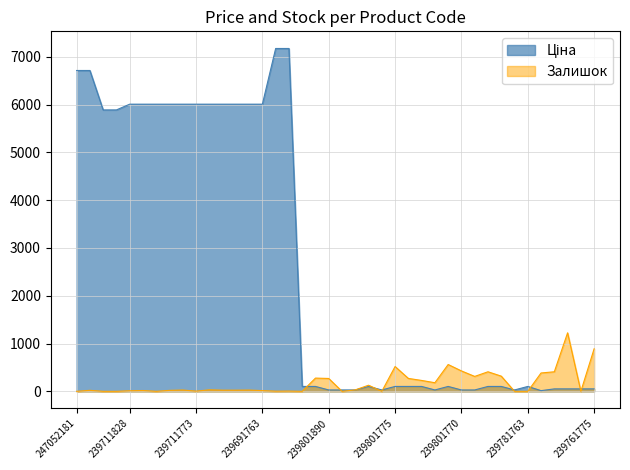

Which series has the largest total across all categories?

Ціна